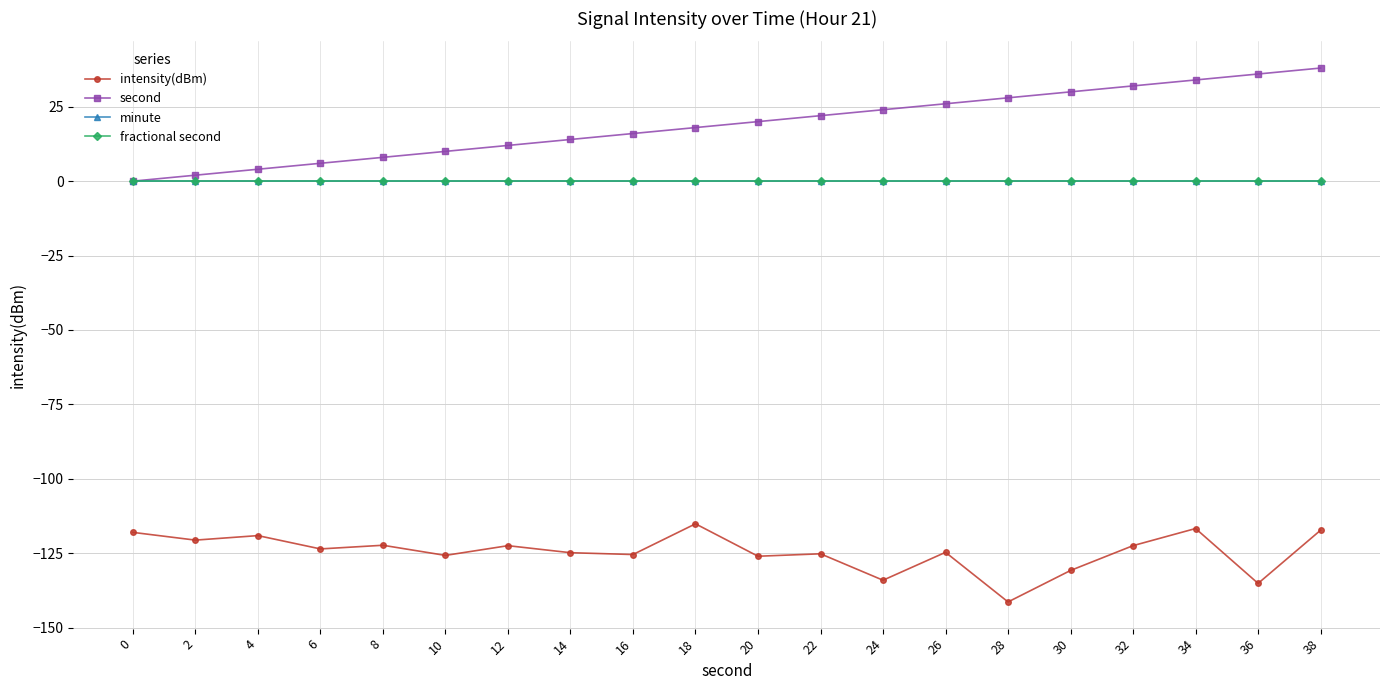

Does the chart have visible grid lines?

Yes